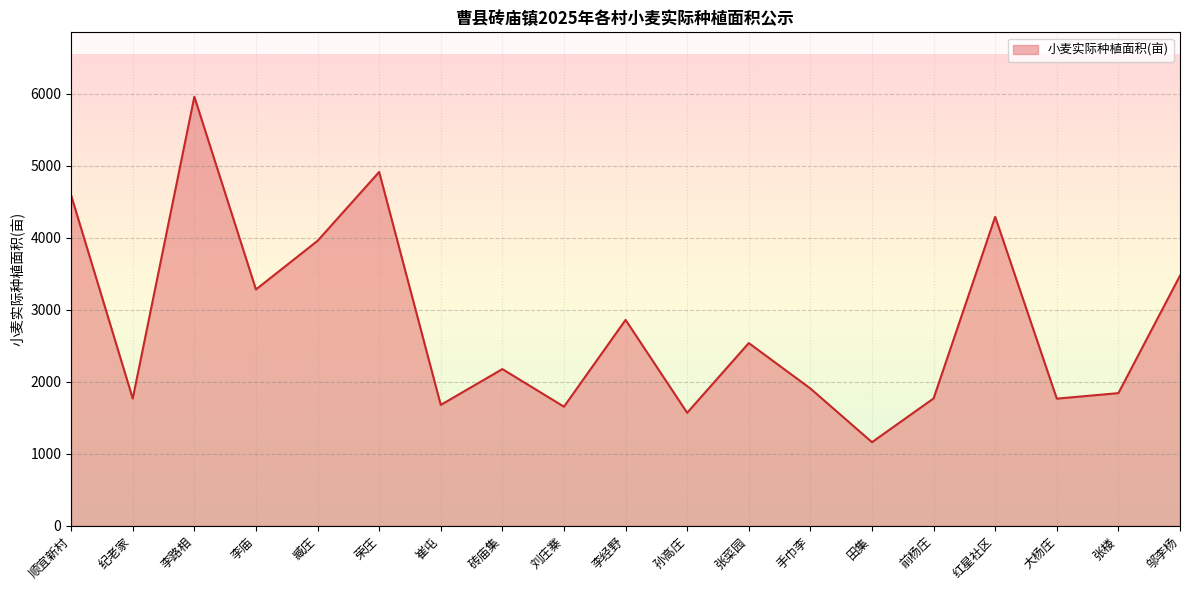

What is the ratio of the value at 红星社区 to the value at 砖庙集?

2.0